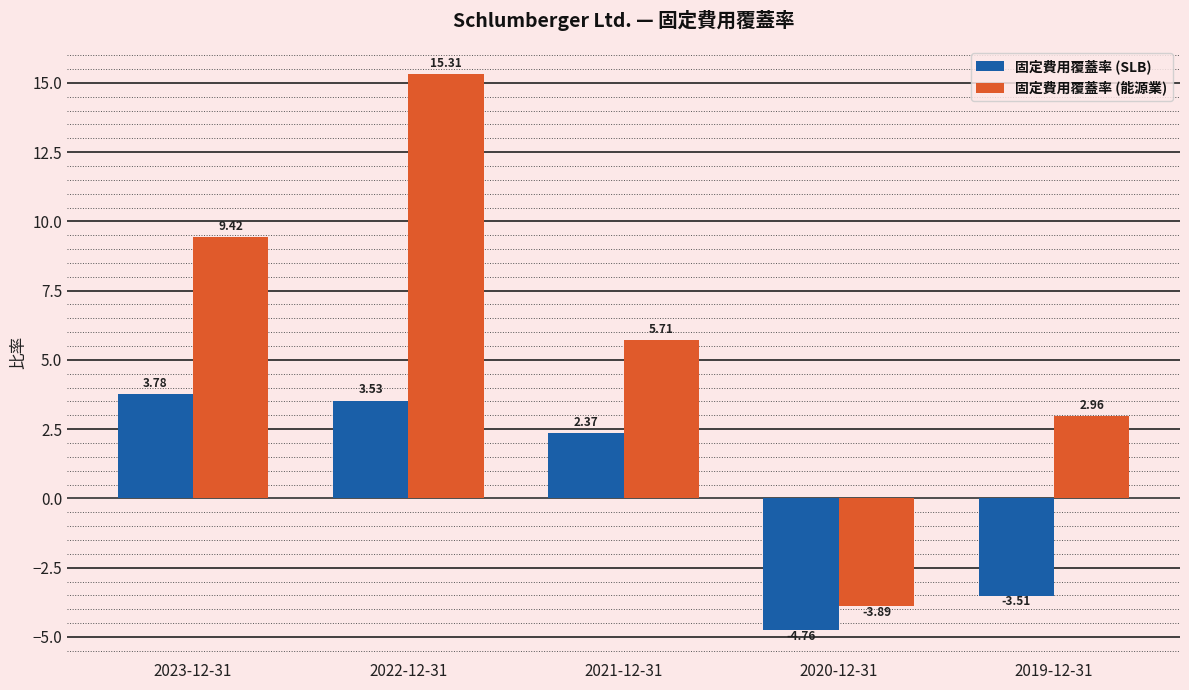

The value of 固定費用覆蓋率 (SLB) at 2020-12-31 is -6.8. True or false?

False